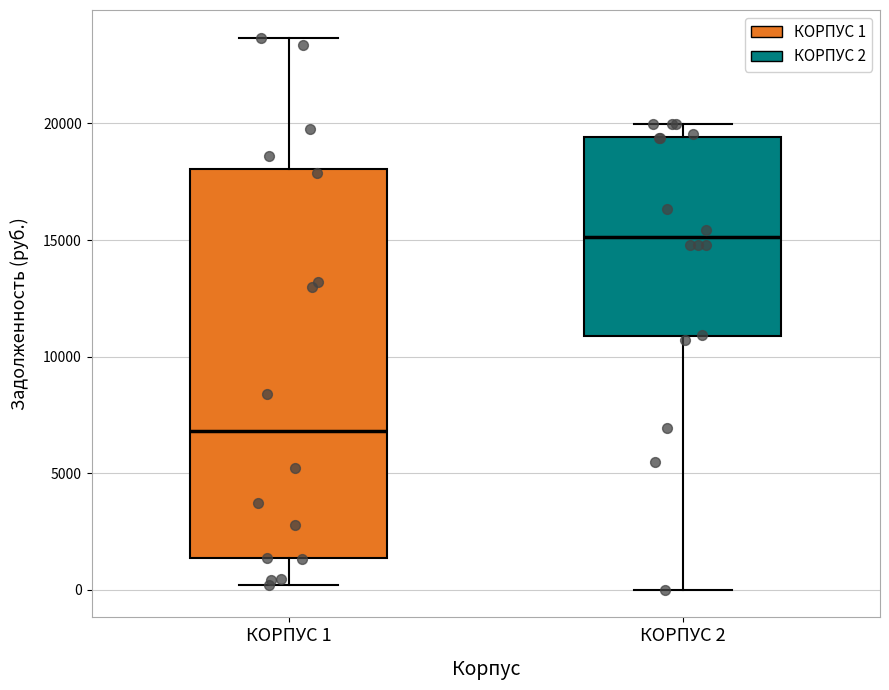

Where does the lower whisker of the box for КОРПУС 2 end on the y-axis? The values are not printed on the chart, so give them approximately, as read against the axis.

0